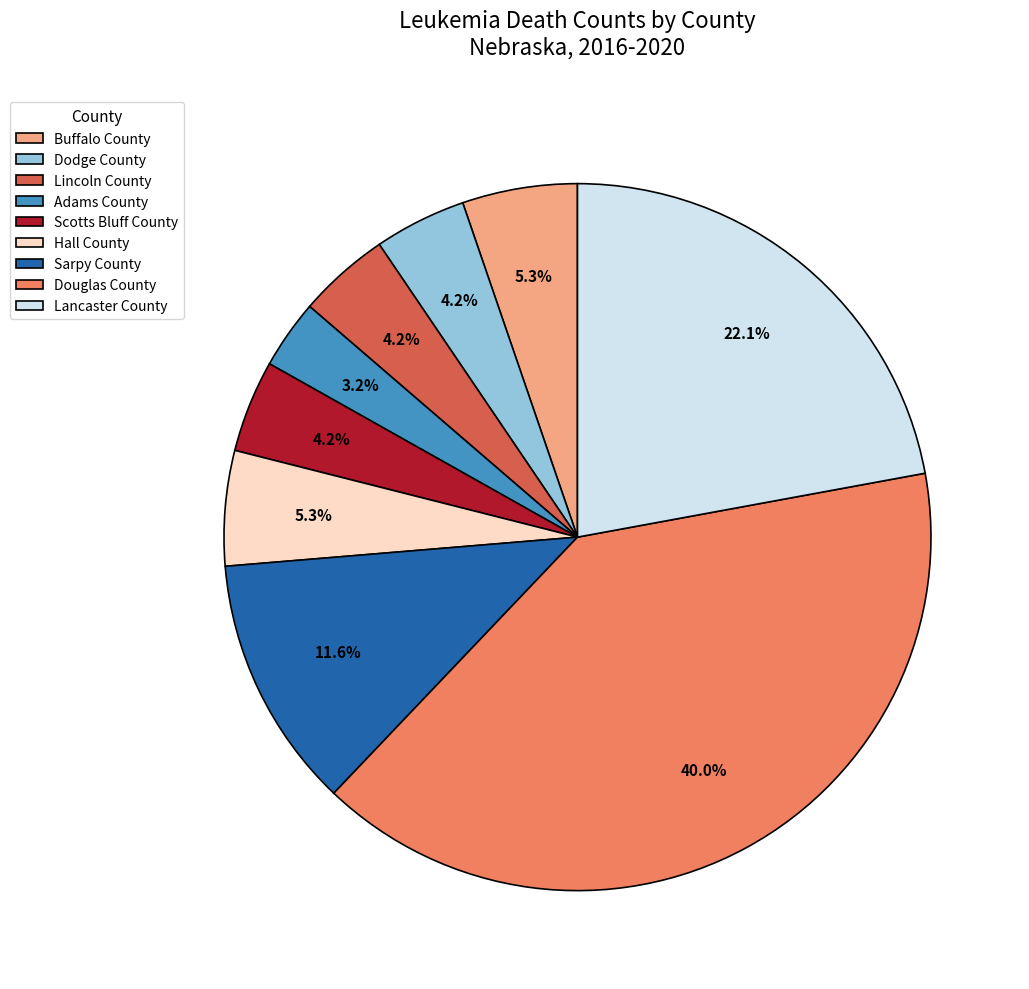

How many slices are in this pie chart?

9